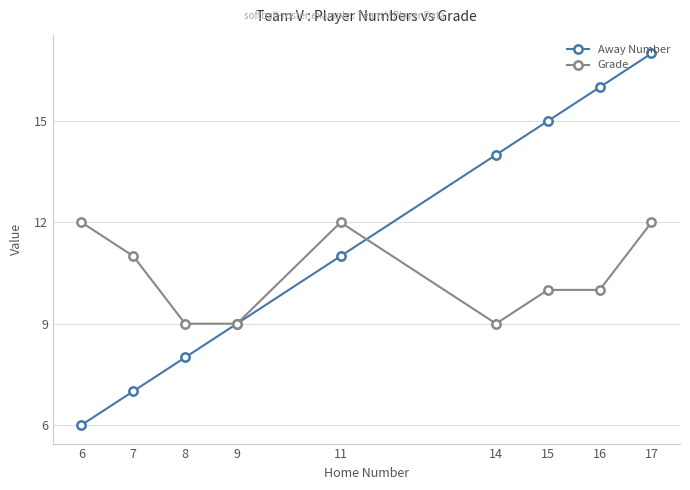

How many data points in Away Number are less than 11?

4